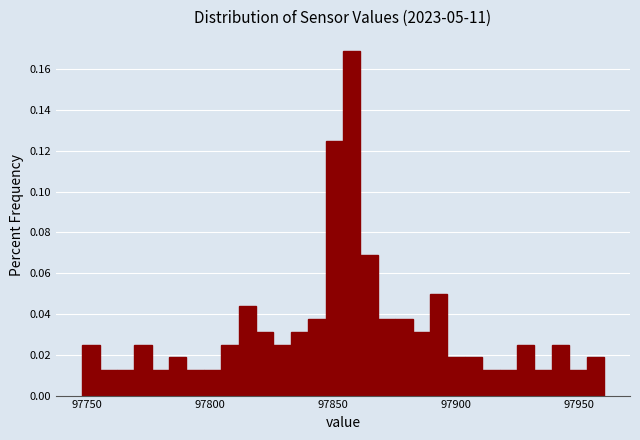

Read against the x-axis, roughly where is the centre of the tallest bar?

97860